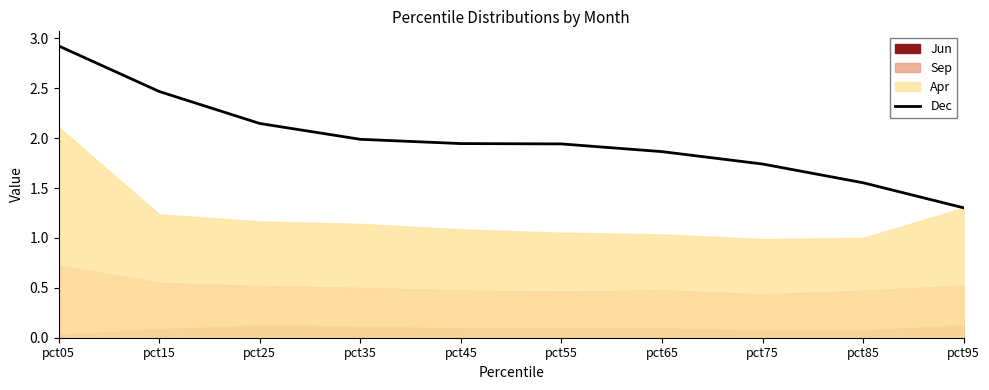

Is it true that Dec equals 3.3 at pct15?

False